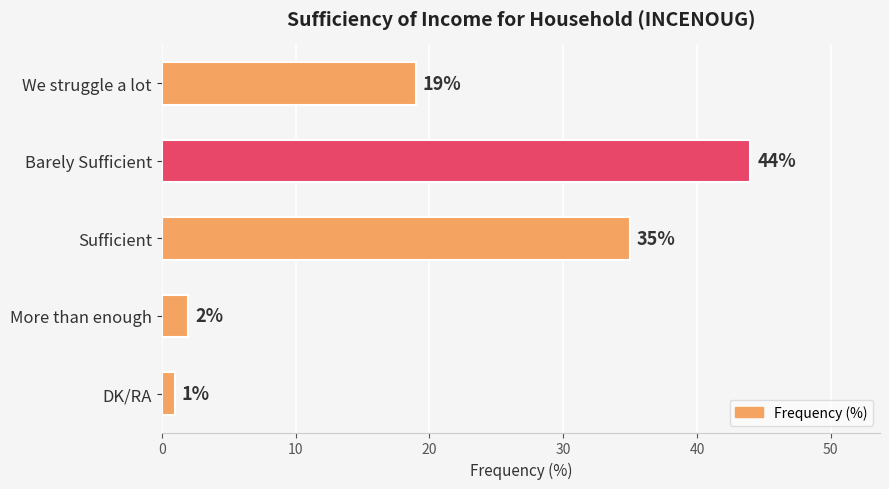

Reading top to bottom, transcribe all the data shown in this chart.

19	44	35	2	1